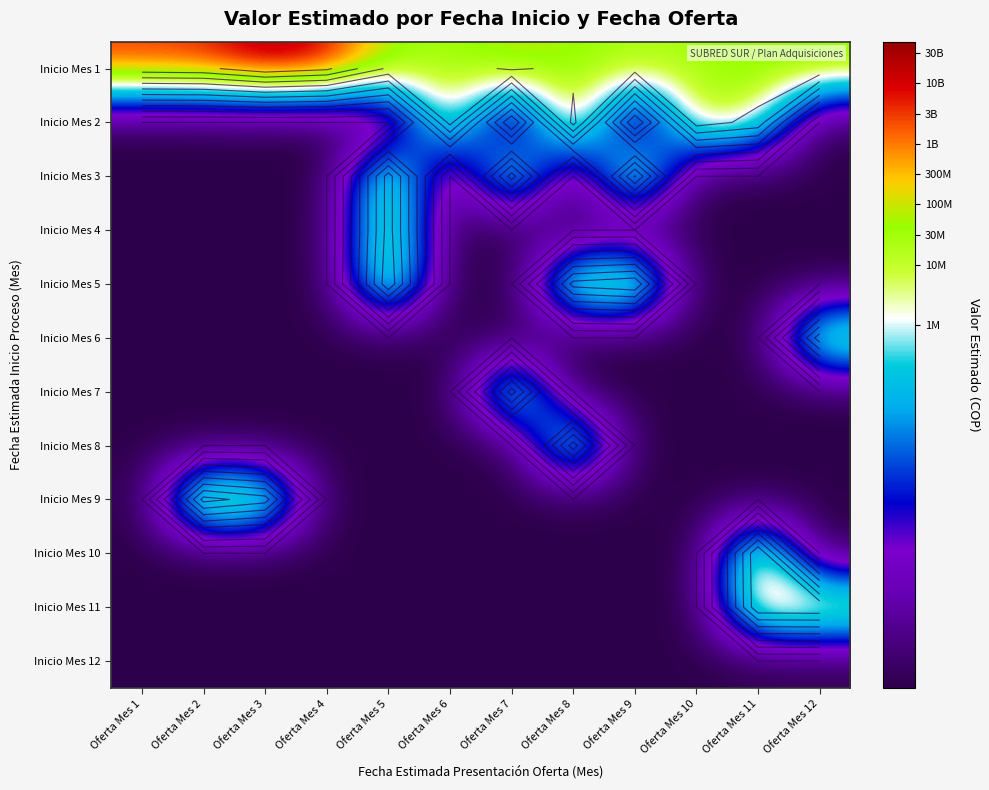

Between Oferta Mes 5 and Oferta Mes 10, which series saw the biggest shift?

Inicio Mes 5